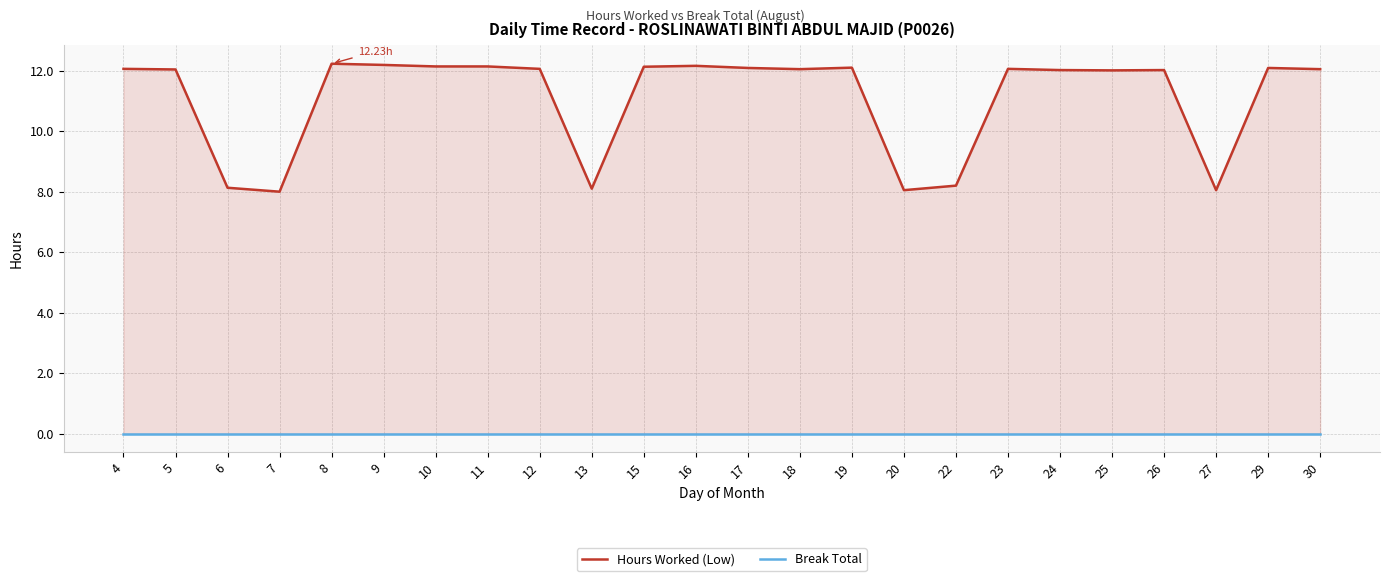

What is the value of the Hours Worked (Low) point at the 16th from the left?

8.1